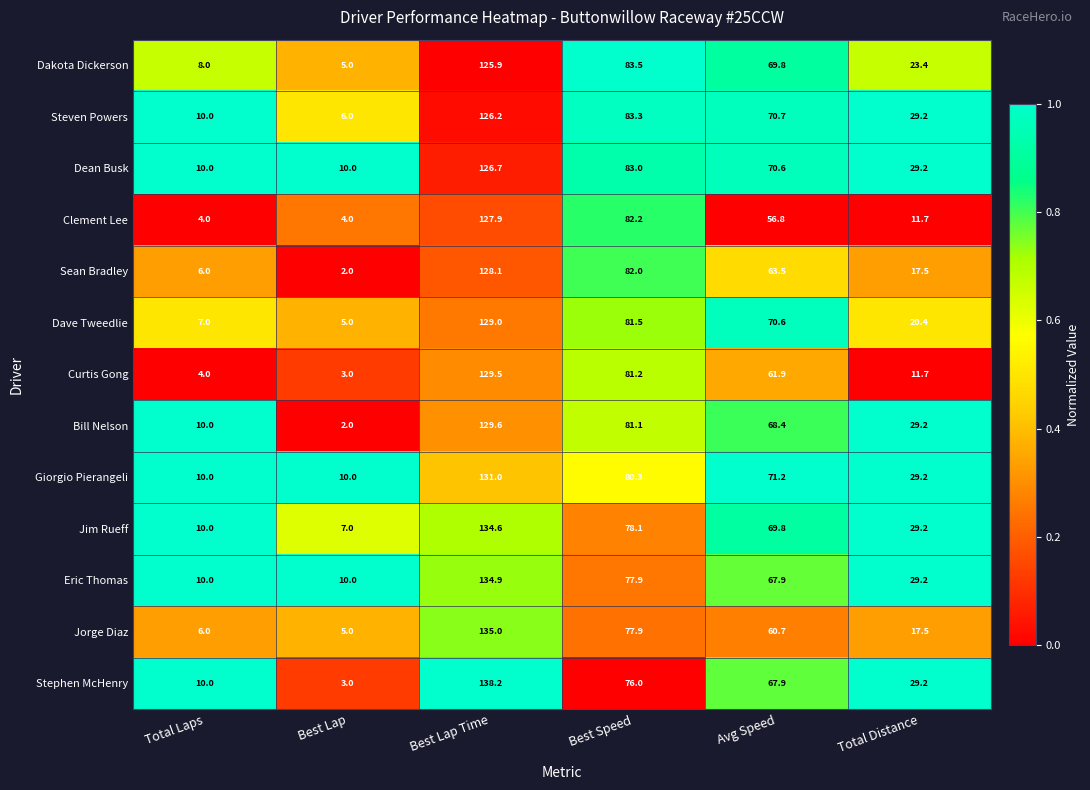

At which label is Dakota Dickerson closest to 65?

Avg Speed